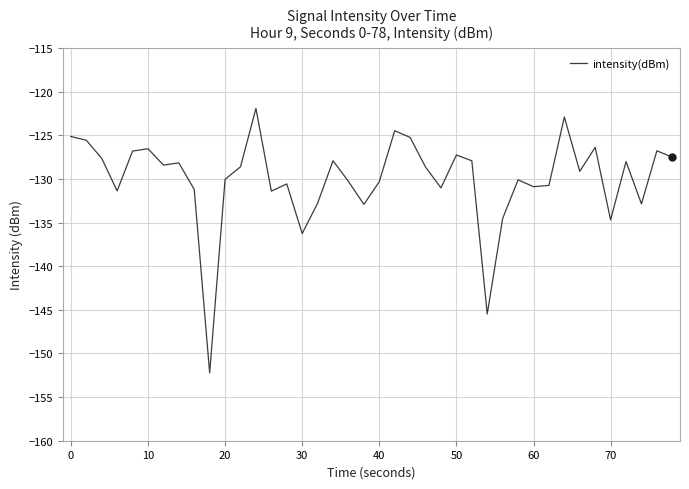

What is the average value?

-130.0